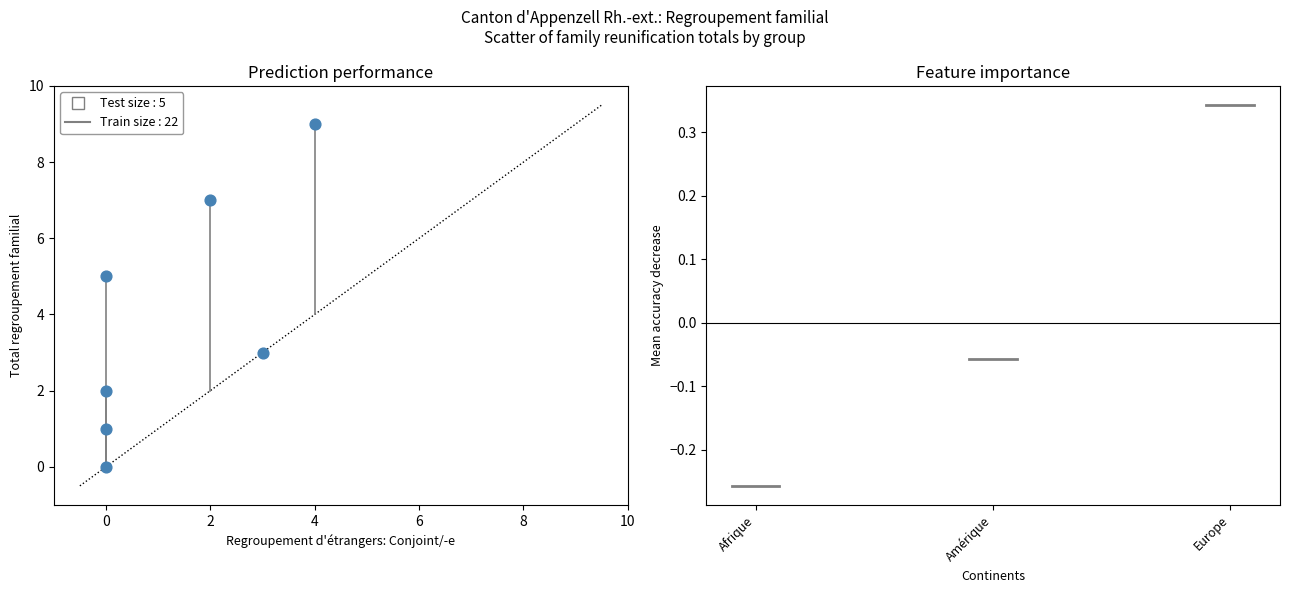

What is the range of X values (max minus min)?

4